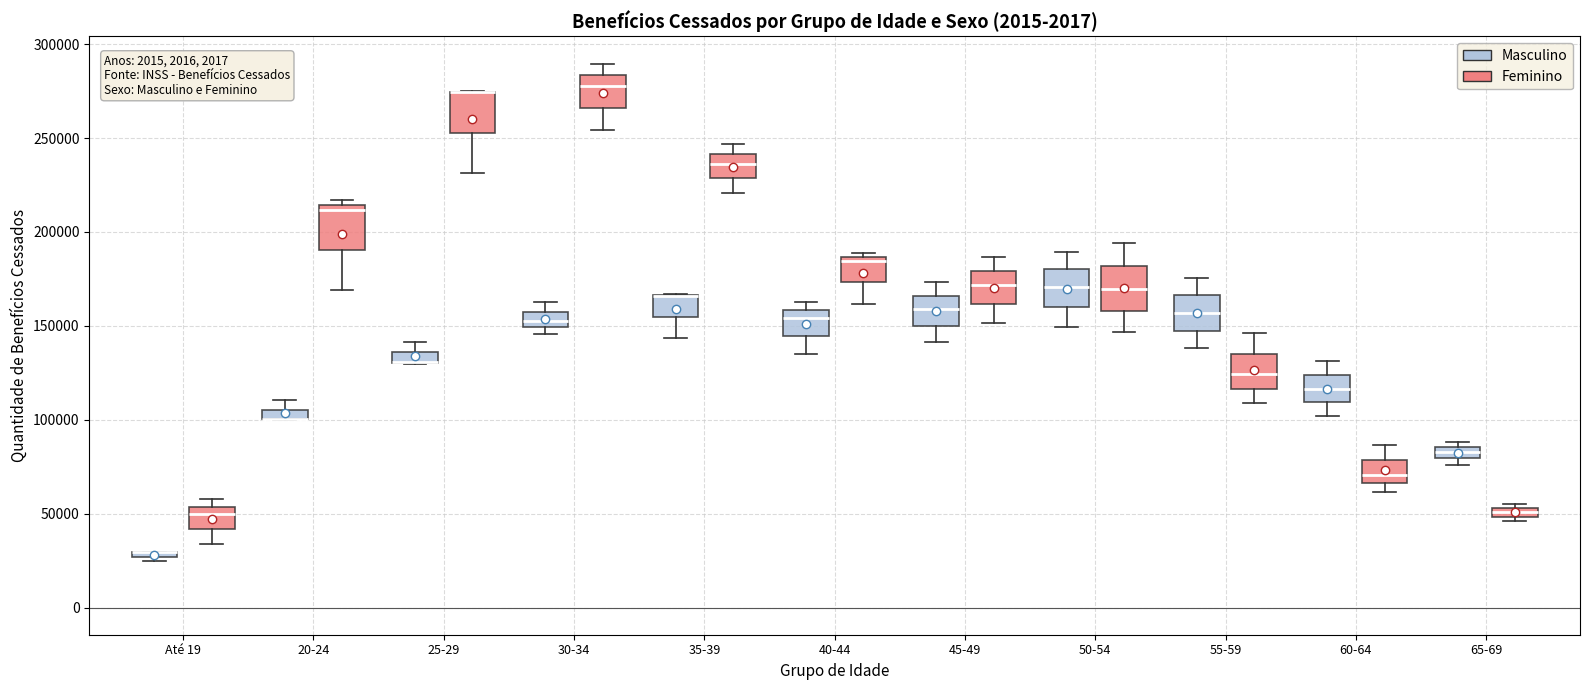

Where is the upper edge of the box for 65-69 (Feminino) on the y-axis? The values are not printed on the chart, so give them approximately, as read against the axis.

55000